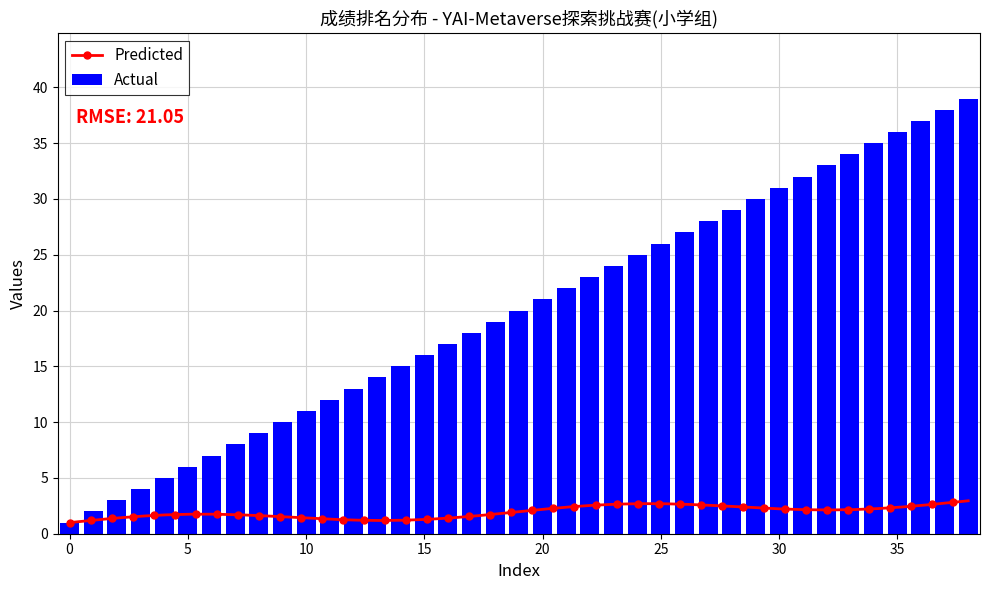

What is the difference between the maximum and minimum values in the Actual series?

38